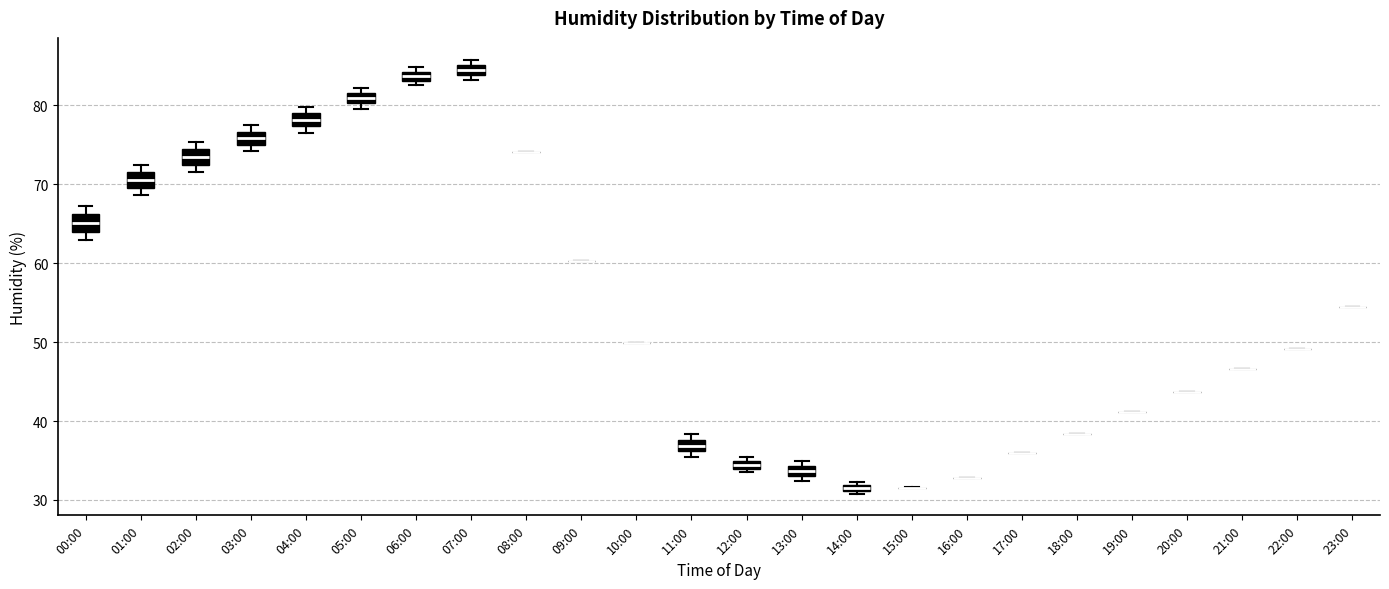

Where is the upper edge of the box for 12:00 on the y-axis? The values are not printed on the chart, so give them approximately, as read against the axis.

35